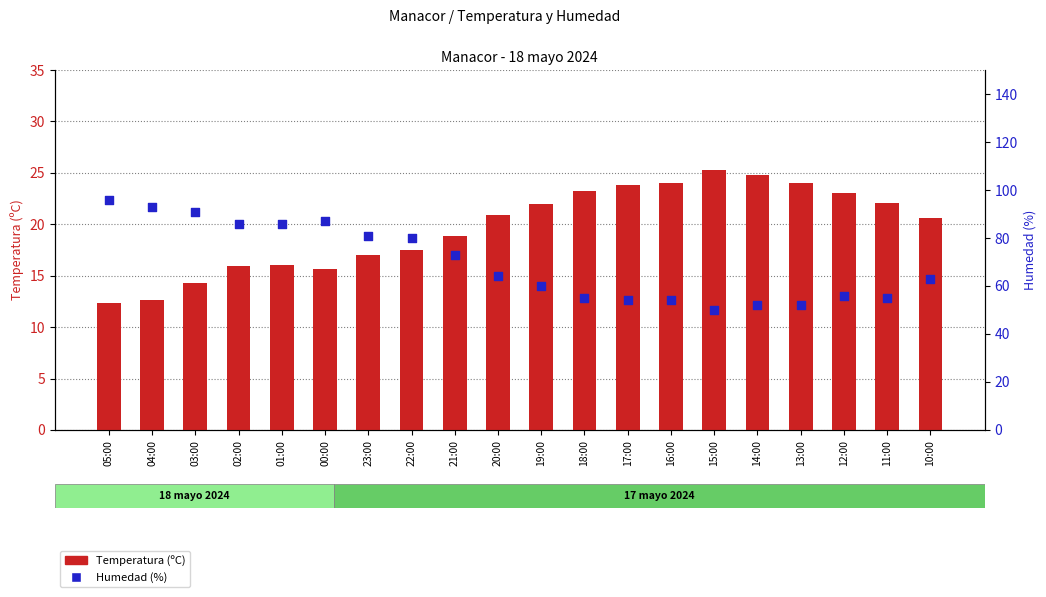

Which series has the widest spread of Y values?

Humedad (%)